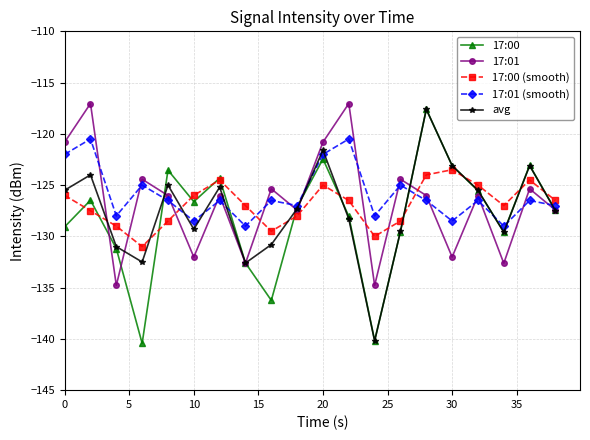

What is the minimum value shown in the chart?

-140.4